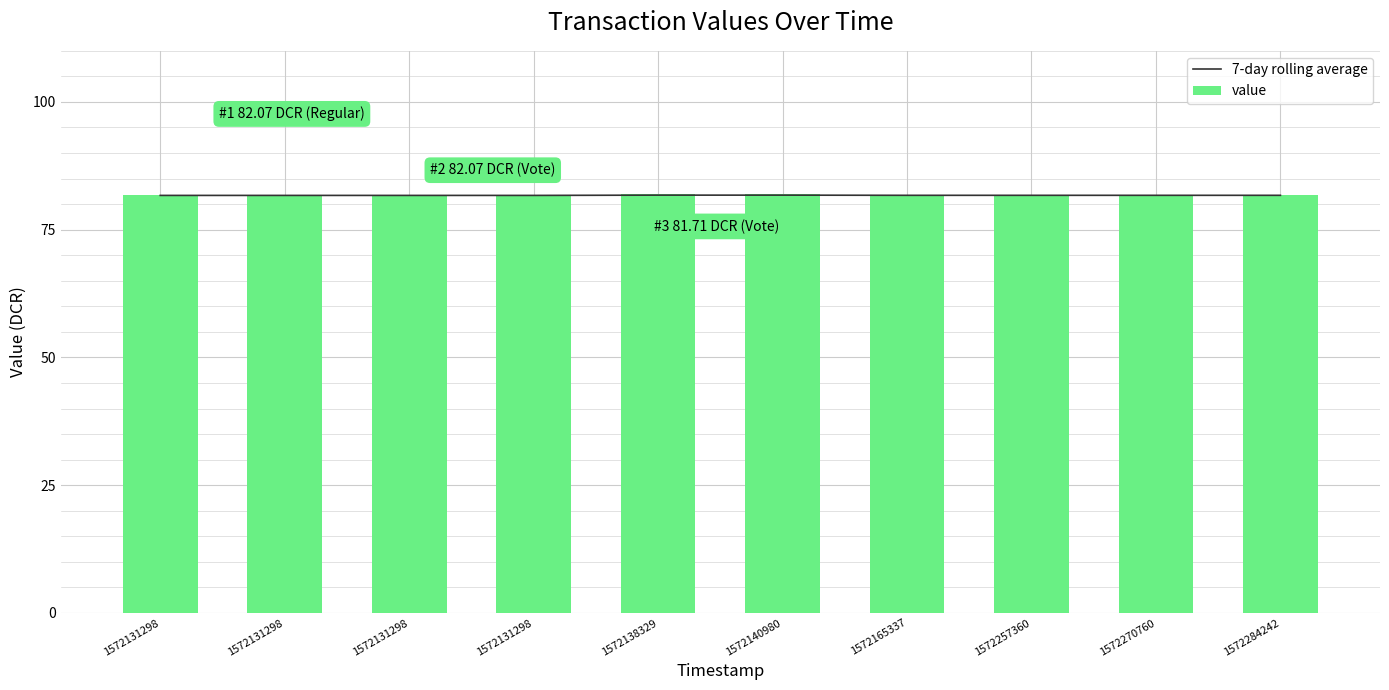

The value series shows 81.7 at 1572270760. True or false?

True